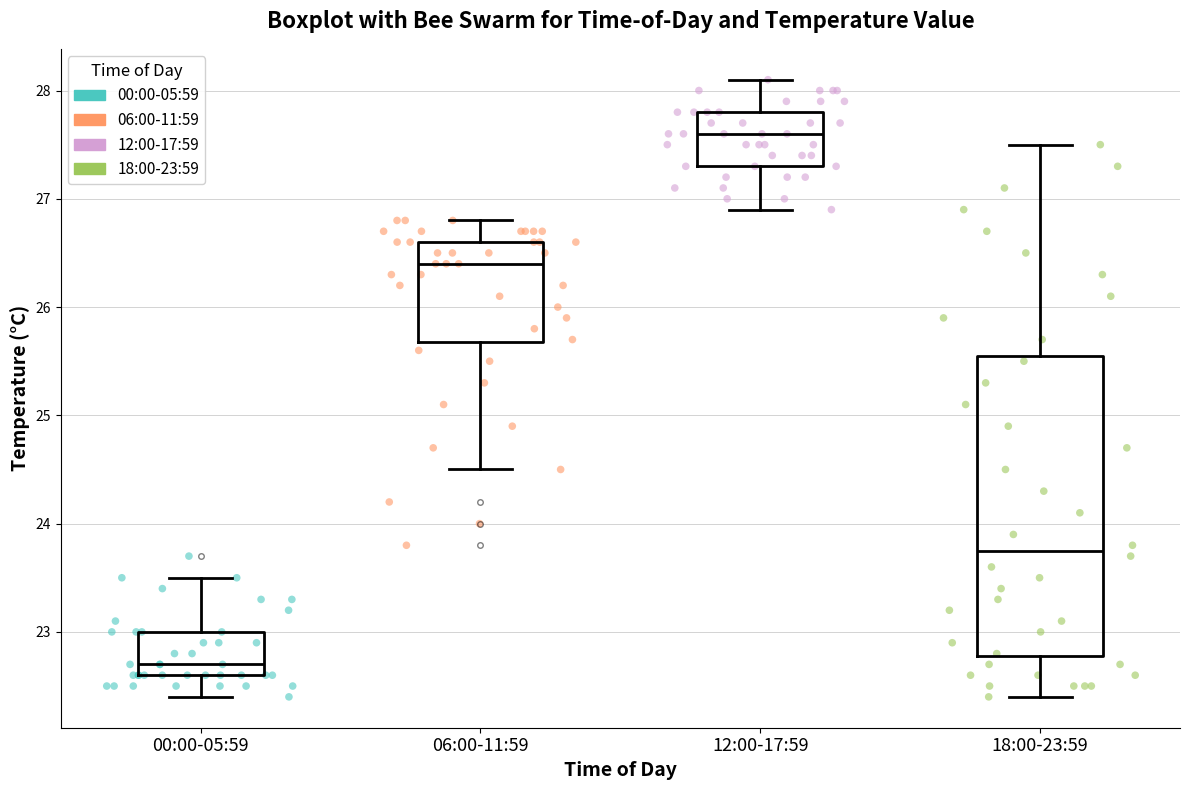

Where does the upper whisker of the box for 06:00-11:59 end on the y-axis? The values are not printed on the chart, so give them approximately, as read against the axis.

26.8